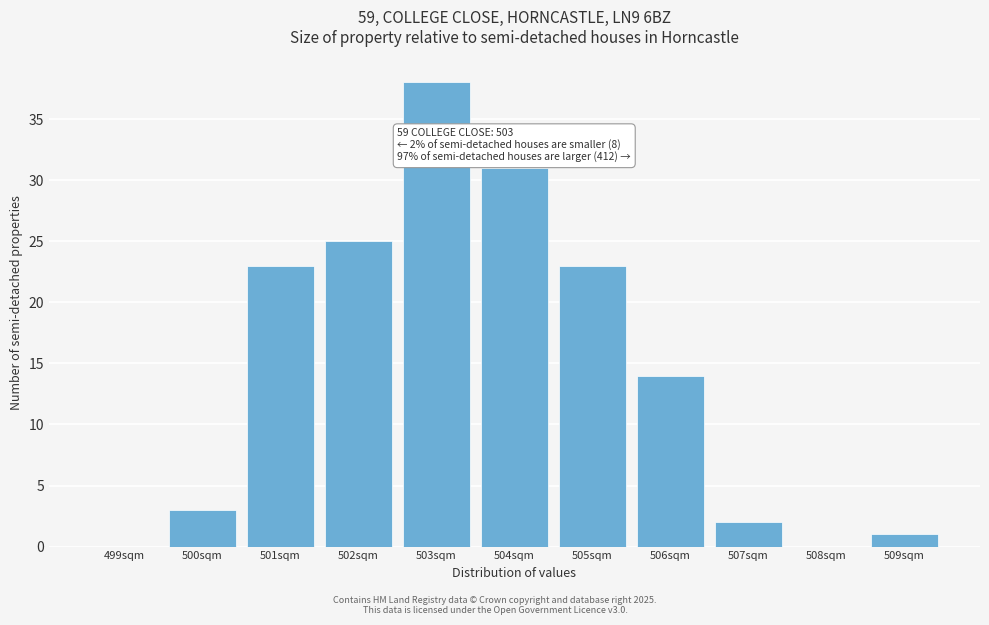

Which range on the x-axis has the tallest bar?

502.5 to 503.5